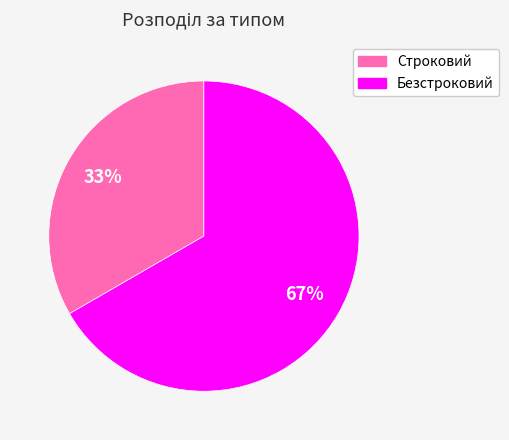

How many segments does this pie chart have?

2